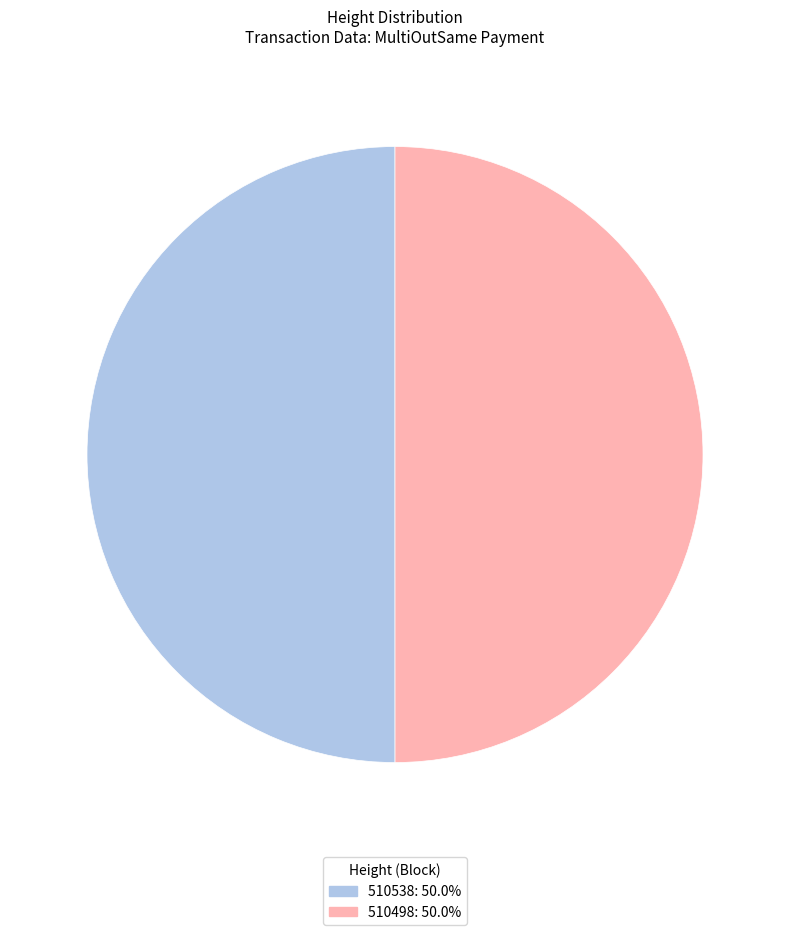

Approximately how many times larger is the value at 510498 compared to 510538?

1.0